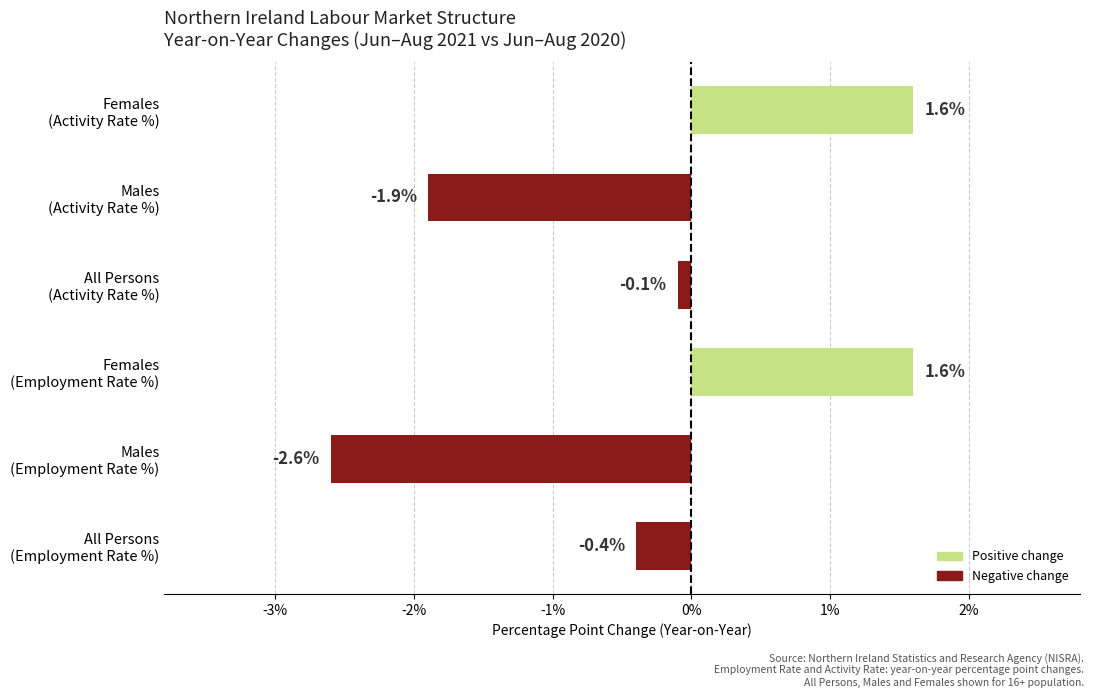

What is the smallest value displayed?

-2.6